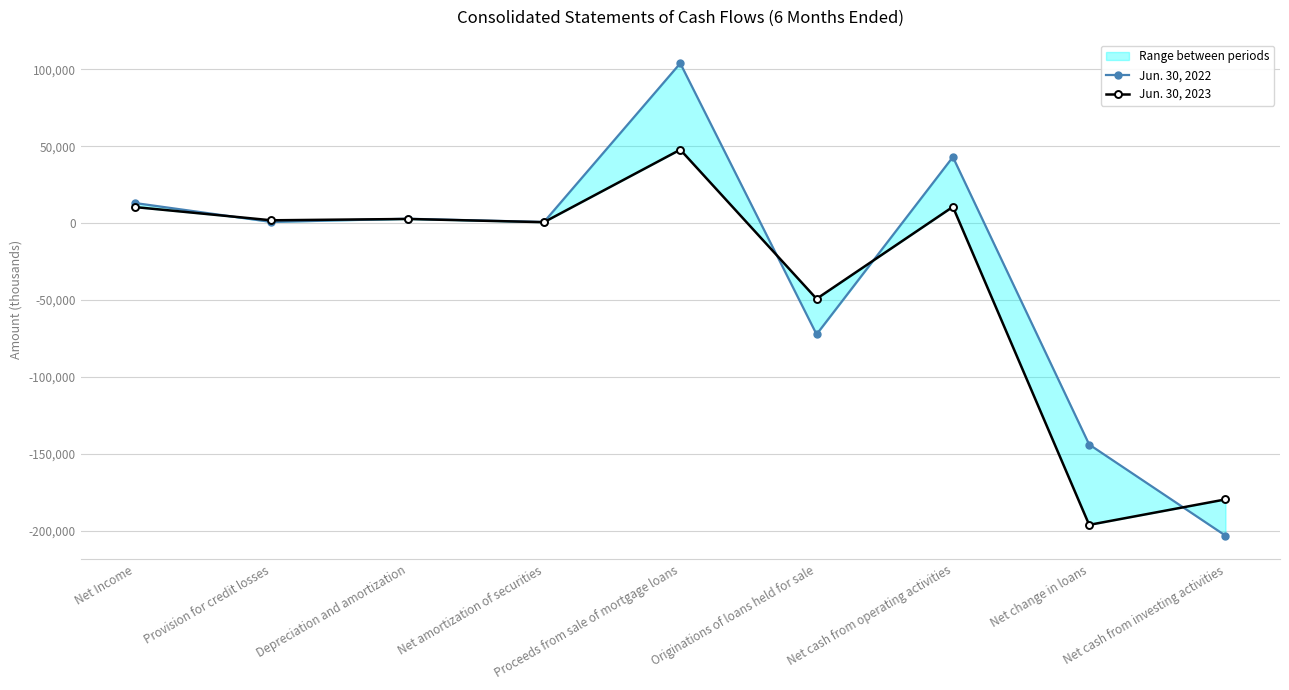

How many negative values does the Jun. 30, 2022 series have?

3